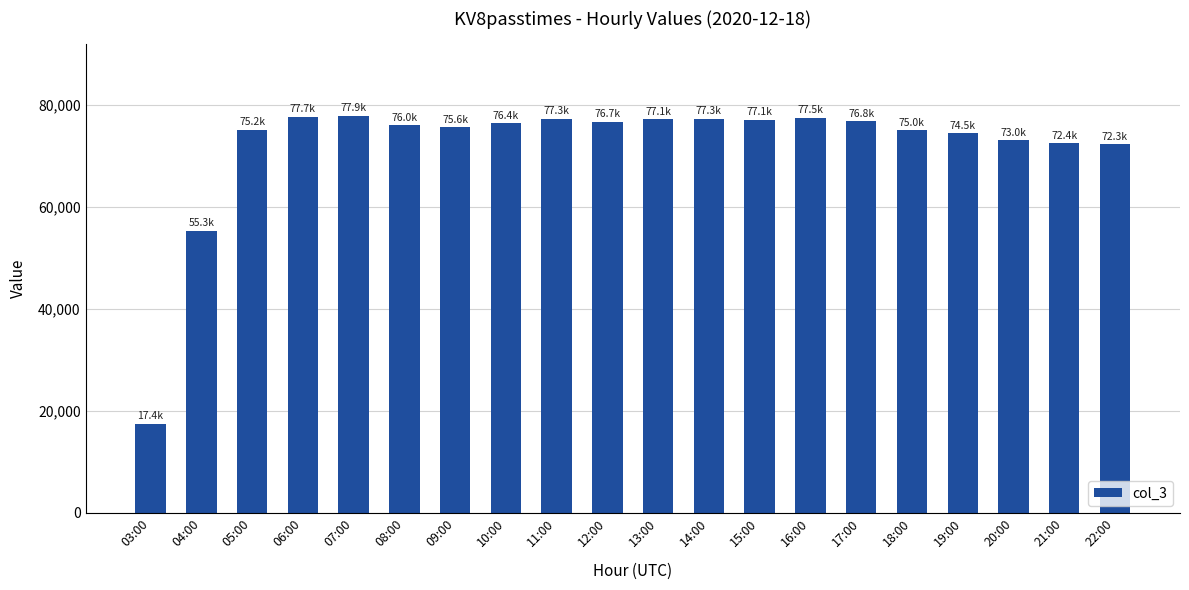

What is the greatest value displayed?

77880